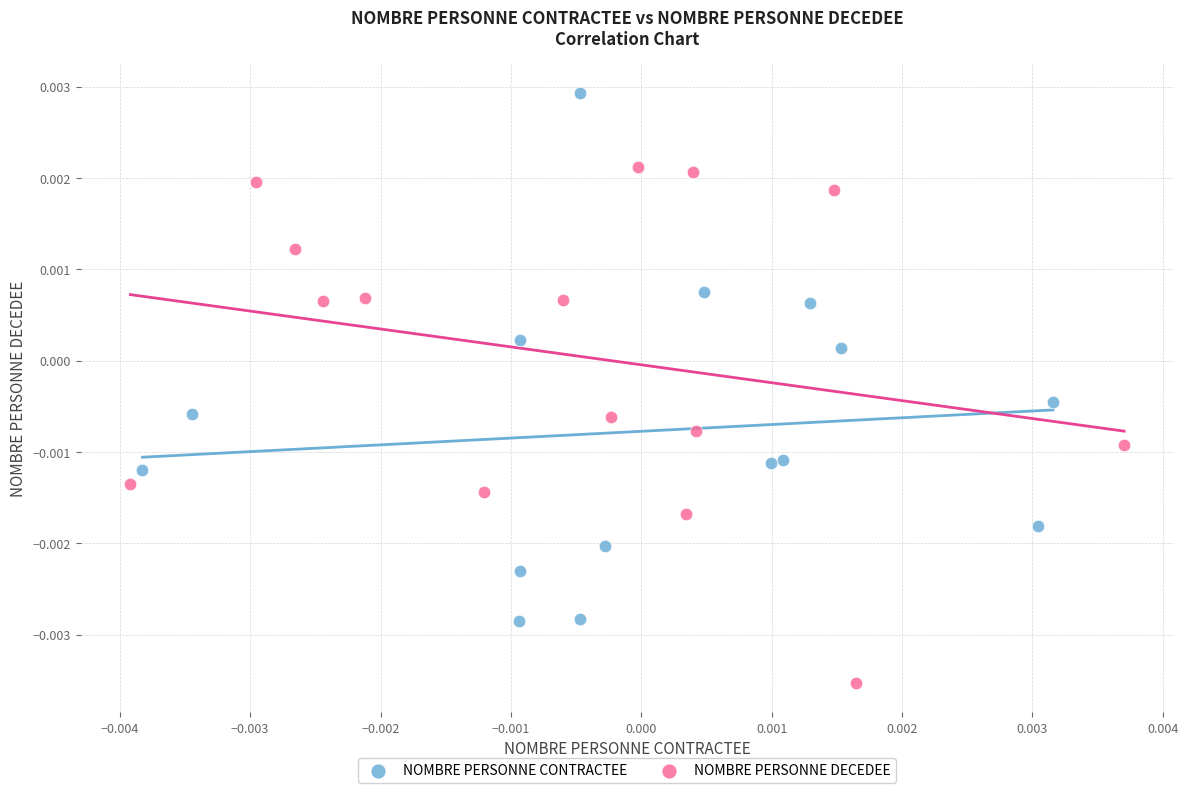

Which series contains the lowest Y value?

NOMBRE PERSONNE DECEDEE